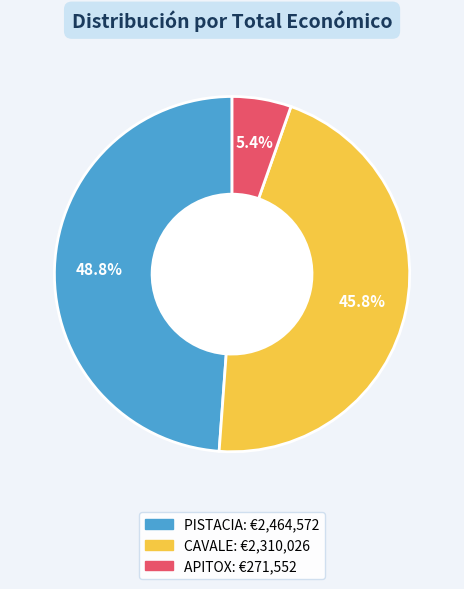

How many segments does this pie chart have?

3